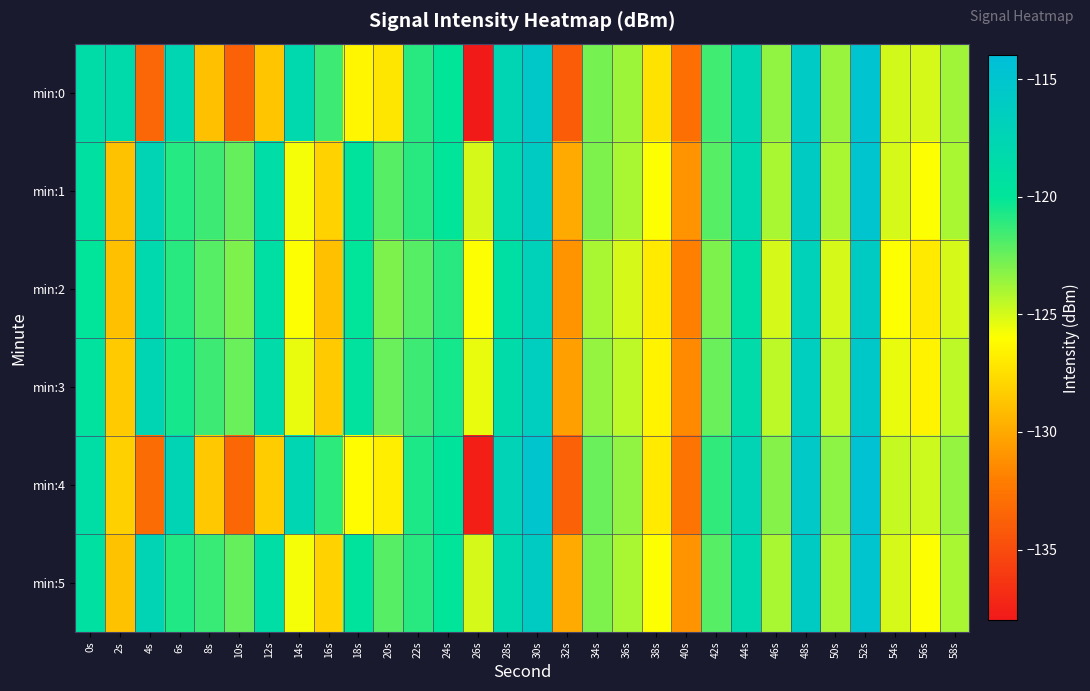

Which series changed the most between 6s and 54s?

min:4